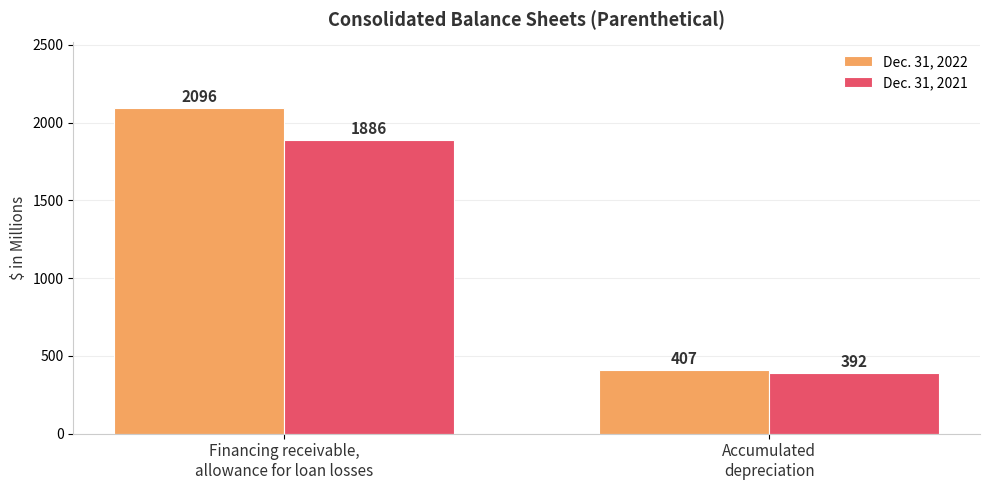

What value does the Dec. 31, 2021 series have at Accumulated
depreciation, to the nearest 50?

400